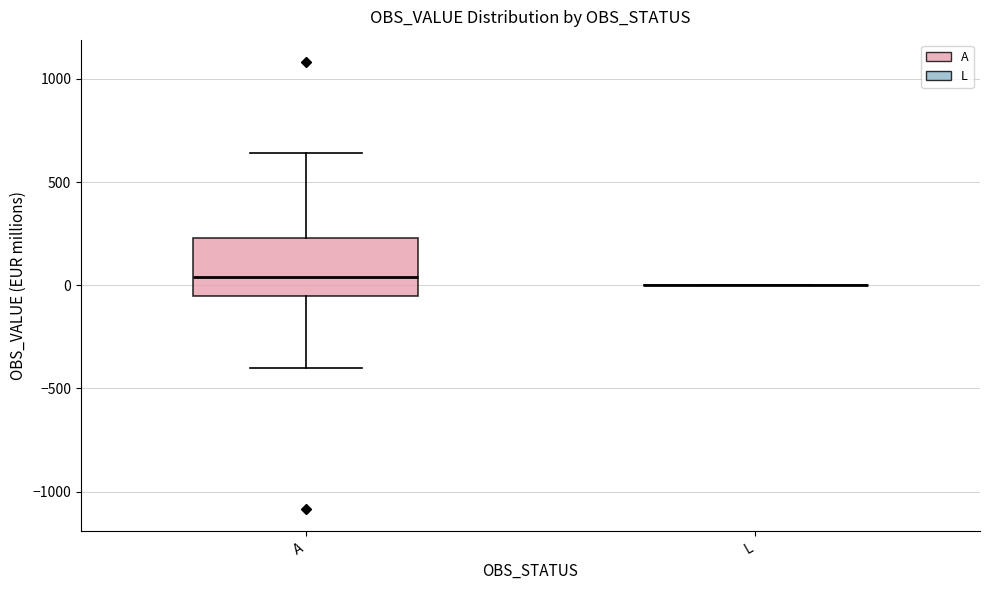

Reading left to right, read every box against the y-axis: the position of its median line, the range the box covers, and the ends of its whiskers. The values are not printed on the chart, so give them approximately, as read against the axis.

A: median 50, box -50 to 250, whiskers -400 to 650
L: box collapsed to a line at 0, whiskers 0 to 0